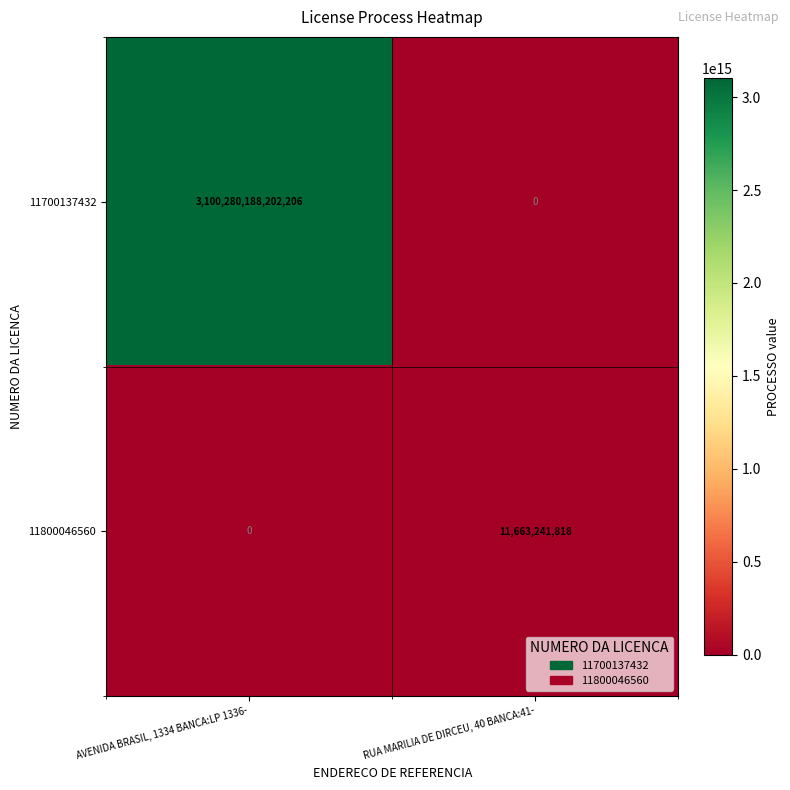

At how many categories does at least one series exceed 2074544187118220?

1